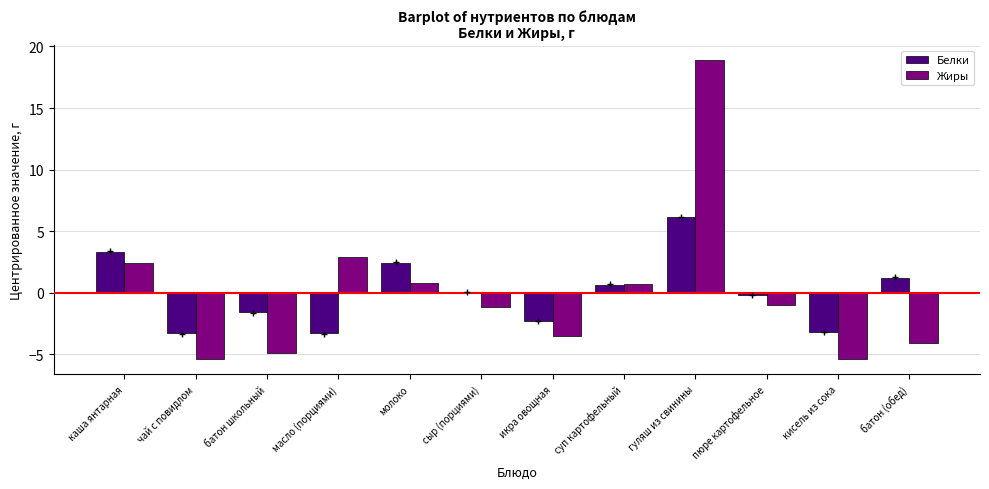

Is the value of Белки at суп картофельный greater than the value of Жиры at батон школьный?

Yes